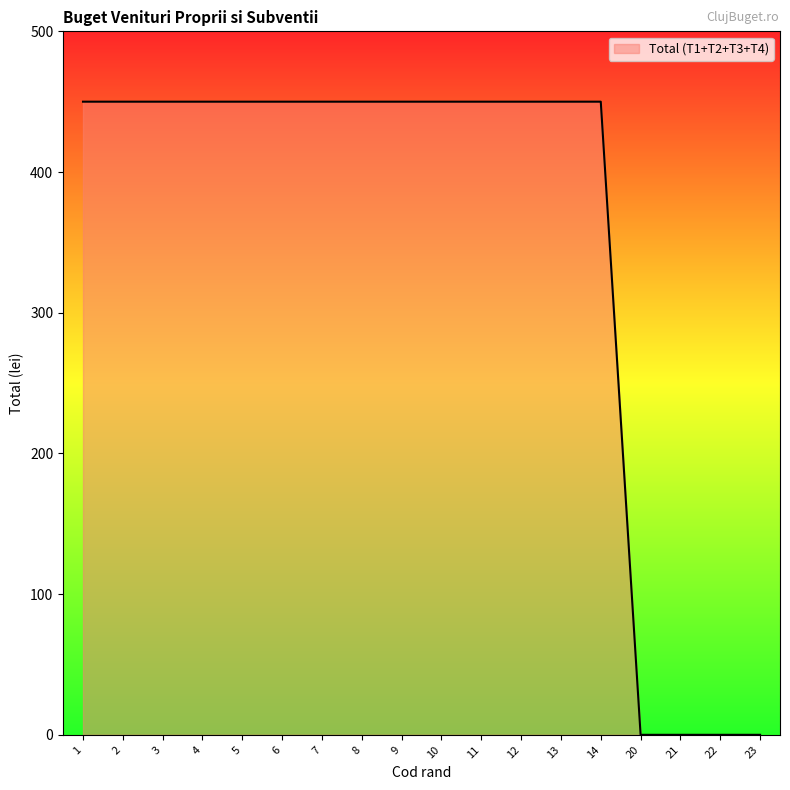

The value at 4 is 258. True or false?

False